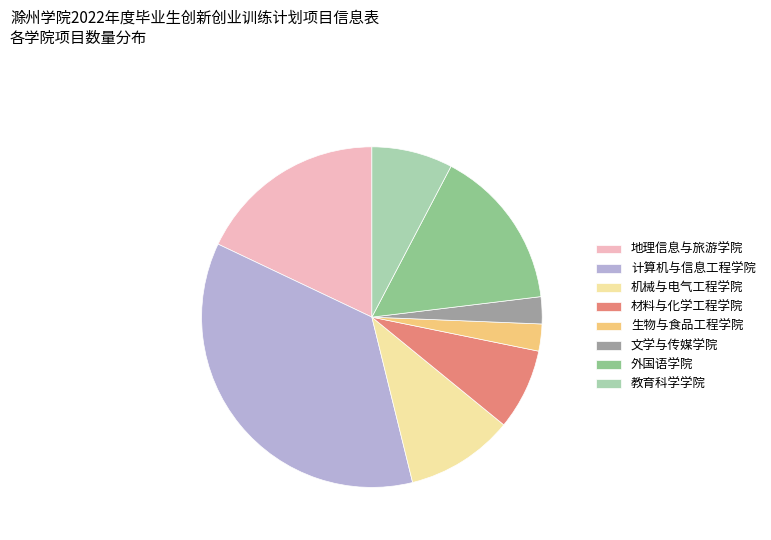

Is 材料与化学工程学院 the majority of the pie?

No